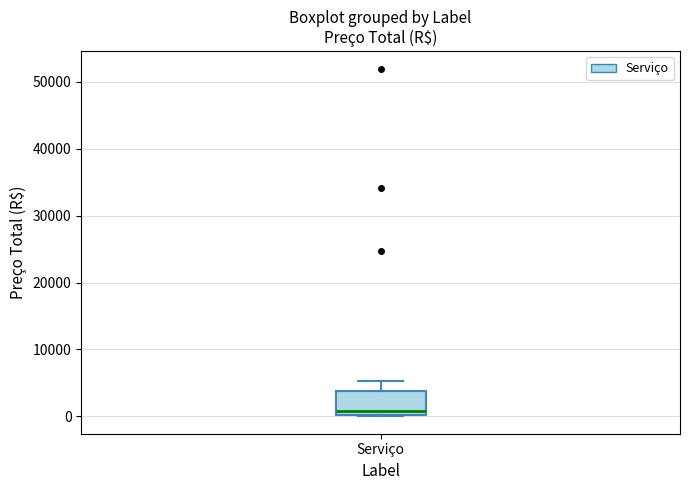

Read this box plot against the y-axis: the position of the median line, the range covered by the box, and the ends of both whiskers. The values are not printed on the chart, so give them approximately, as read against the axis.

median 1000, box 0 to 4000, whiskers 0 to 5000